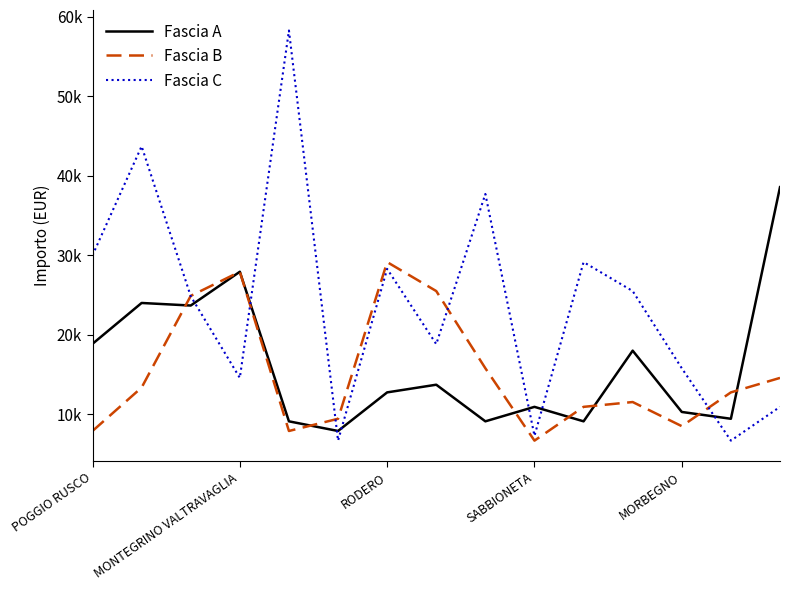

After their last crossing, which series has the higher values: Fascia C or Fascia A?

Fascia A